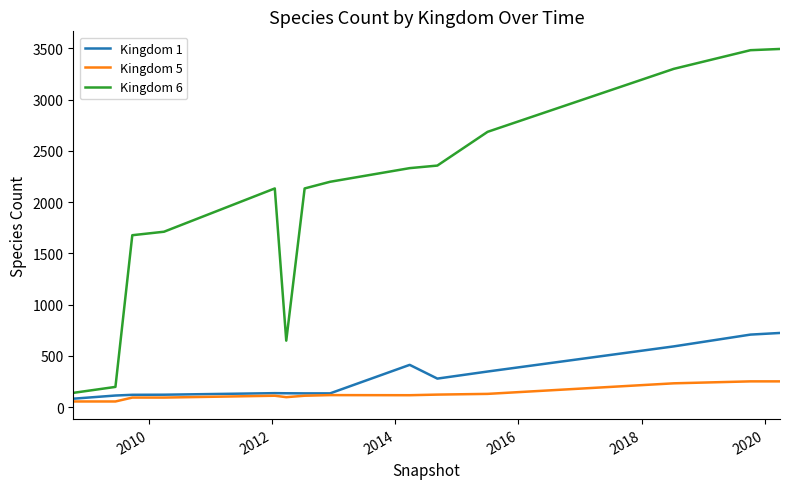

What is the difference between the maximum and minimum values in the Kingdom 5 series?

196